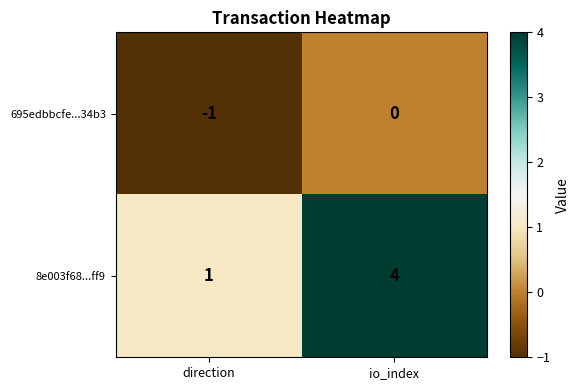

At which category is the sum across all series the highest?

io_index